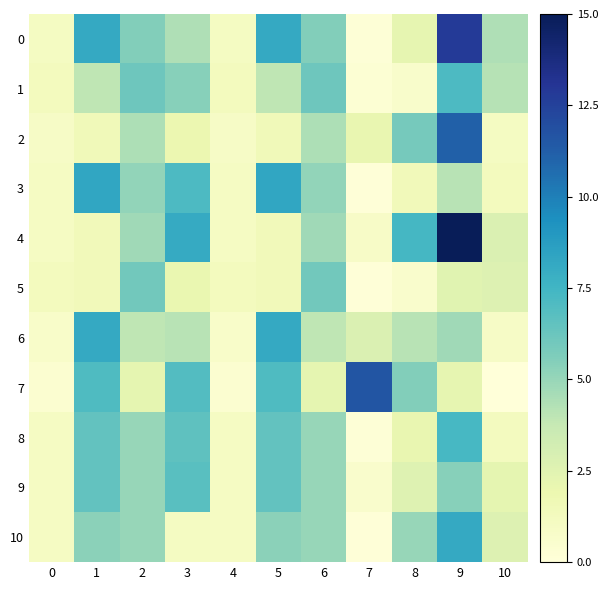

Reading left to right, transcribe all the data shown in this chart.

0: 0=1.1	1=8.1	2=5.5	3=4.4	4=1.1	5=8.1	6=5.5	7=0.2	8=2.2	9=12.8	10=4.4
1: 0=1.3	1=3.9	2=6.1	3=5.4	4=1.3	5=3.9	6=6.1	7=0.3	8=0.7	9=7.1	10=4.2
2: 0=0.9	1=1.5	2=4.4	3=1.9	4=0.9	5=1.5	6=4.4	7=2.1	8=5.9	9=11.1	10=1.1
3: 0=1.0	1=8.3	2=5.1	3=7.1	4=1.0	5=8.3	6=5.1	7=0.1	8=1.4	9=4.1	10=1.3
4: 0=1.0	1=1.4	2=4.8	3=8.0	4=1.0	5=1.4	6=4.8	7=0.8	8=7.4	9=15.0	10=2.8
5: 0=1.3	1=1.4	2=6.0	3=2.0	4=1.3	5=1.4	6=6.0	7=0.1	8=0.6	9=2.5	10=2.7
6: 0=0.8	1=8.1	2=3.9	3=4.1	4=0.8	5=8.1	6=3.9	7=2.8	8=4.1	9=4.8	10=0.9
7: 0=0.4	1=7.0	2=2.3	3=7.0	4=0.4	5=7.0	6=2.3	7=11.6	8=5.5	9=2.2	10=0.0
8: 0=1.0	1=6.5	2=5.0	3=6.6	4=1.0	5=6.5	6=5.0	7=0.2	8=2.1	9=7.3	10=1.2
9: 0=1.0	1=6.5	2=5.0	3=6.8	4=1.0	5=6.5	6=5.0	7=0.6	8=2.6	9=5.4	10=2.3
10: 0=1.0	1=5.3	2=5.0	3=1.1	4=1.0	5=5.3	6=5.0	7=0.1	8=5.0	9=8.1	10=2.7